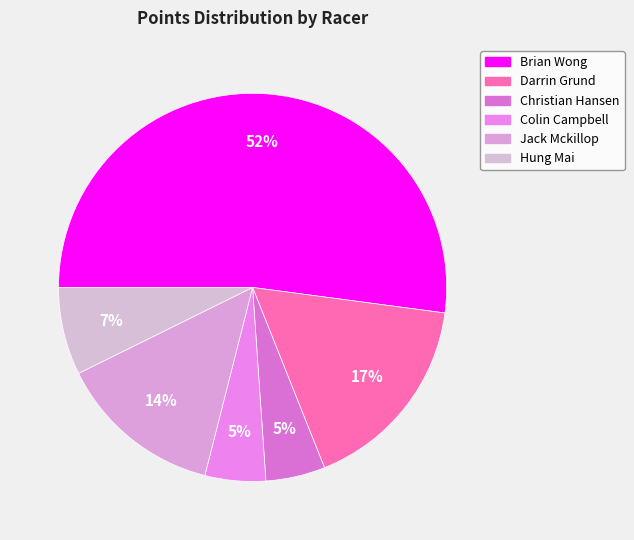

To the nearest percent, what is the difference between the largest and smallest slice percentages?

47%